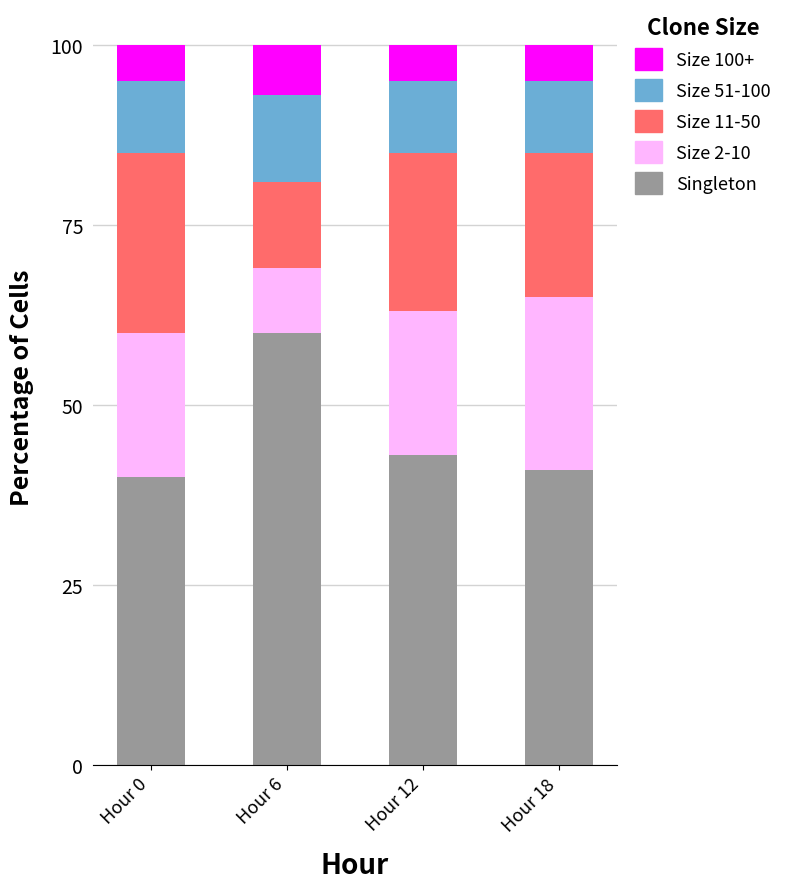

Reading left to right, what are the values for Singleton?

Hour 0=40	Hour 6=60	Hour 12=43	Hour 18=41